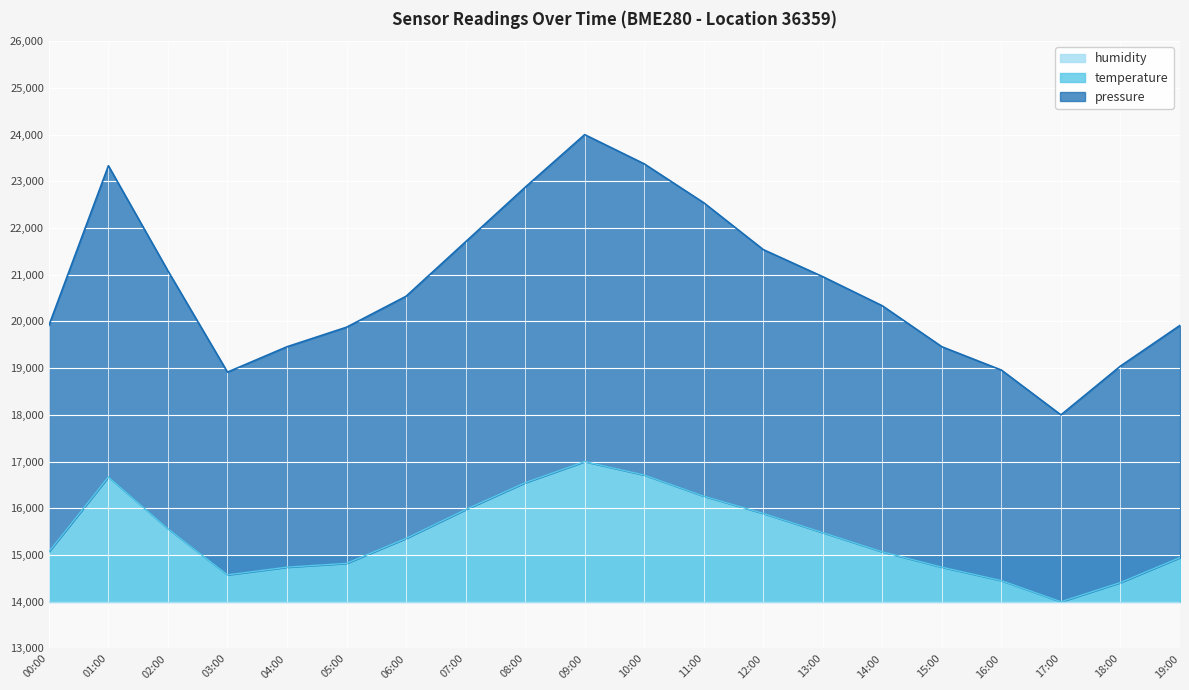

Which category has the lowest value in the temperature series?

17:00